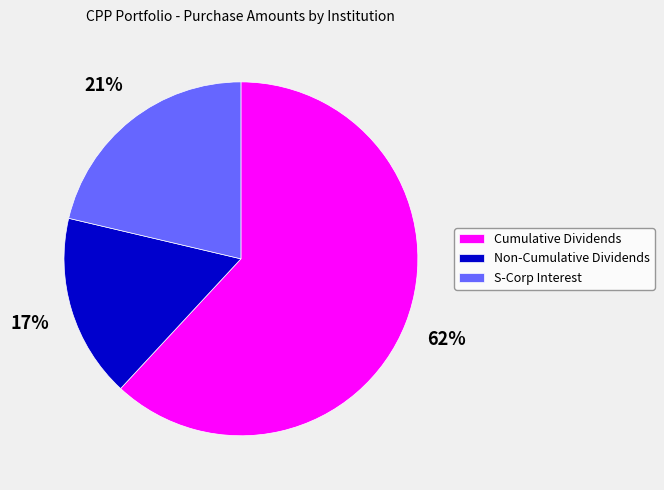

Is there a majority slice in this chart?

Yes